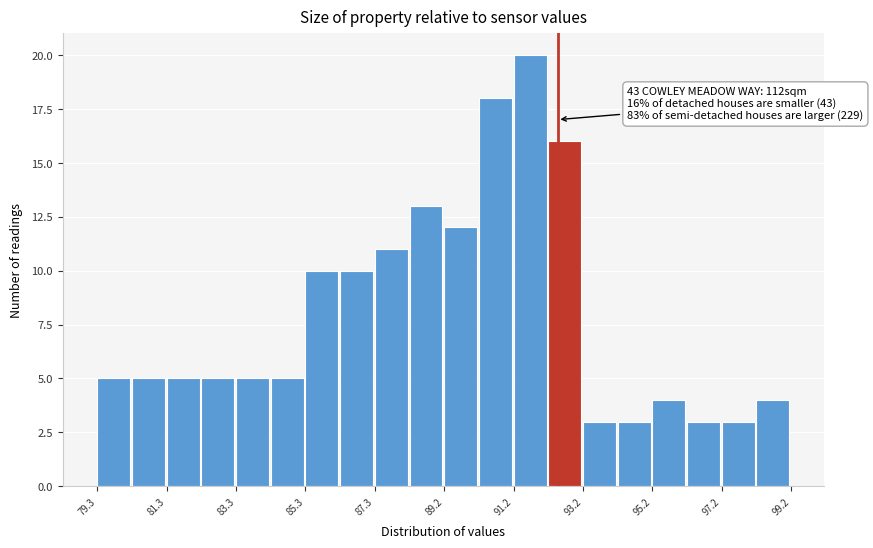

Which range on the x-axis has the tallest bar?

91.2 to 92.2